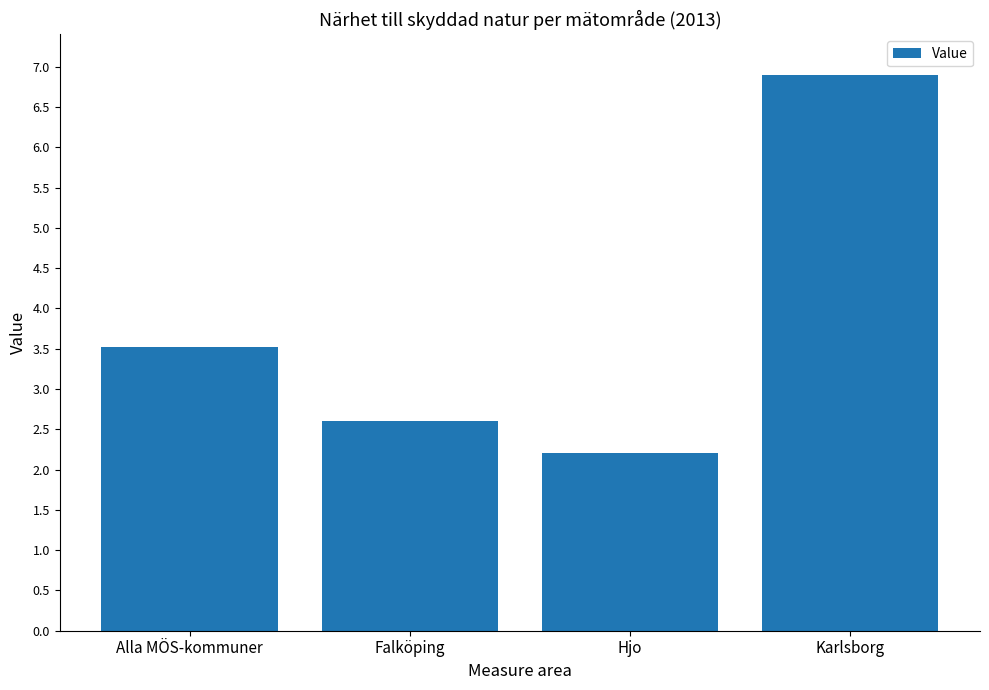

Reading left to right, what are all the values shown in this chart?

Alla MÖS-kommuner=3.5	Falköping=2.6	Hjo=2.2	Karlsborg=6.9